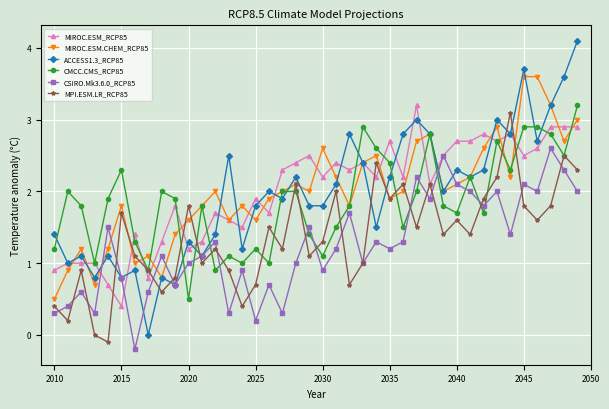

Reading left to right, list all the values displayed in this chart.

MIROC.ESM_RCP85: 0.9	1.0	1.0	1.0	0.7	0.4	1.4	0.8	1.3	1.8	1.2	1.3	1.7	1.6	1.5	1.9	1.7	2.3	2.4	2.5	2.2	2.4	2.3	2.4	2.2	2.7	2.2	3.2	2.1	2.5	2.7	2.7	2.8	2.7	2.8	2.5	2.6	2.9	2.9	2.9
MIROC.ESM.CHEM_RCP85: 0.5	0.9	1.2	0.7	1.2	1.8	1.0	1.1	0.8	1.4	1.6	1.8	2.0	1.6	1.8	1.6	1.9	2.0	2.1	2.0	2.6	2.2	1.8	2.4	2.5	1.9	2.0	2.7	2.8	2.0	2.1	2.2	2.6	2.9	2.2	3.6	3.6	3.2	2.7	3.0
ACCESS1.3_RCP85: 1.4	1.0	1.1	0.8	1.1	0.8	0.9	0.0	0.8	0.7	1.3	1.1	1.4	2.5	1.2	1.8	2.0	1.9	2.2	1.8	1.8	2.1	2.8	2.4	1.5	2.2	2.8	3.0	2.8	2.0	2.3	2.2	2.3	3.0	2.8	3.7	2.7	3.2	3.6	4.1
CMCC.CMS_RCP85: 1.2	2.0	1.8	1.0	1.9	2.3	1.3	0.9	2.0	1.9	0.5	1.8	0.9	1.1	1.0	1.2	1.0	2.0	2.0	1.4	1.1	1.5	1.8	2.9	2.6	2.4	1.5	2.0	2.8	1.8	1.7	2.2	1.7	2.7	2.3	2.9	2.9	2.8	2.5	3.2
CSIRO.Mk3.6.0_RCP85: 0.3	0.4	0.6	0.3	1.5	0.8	-0.2	0.6	1.1	0.7	1.0	1.1	1.3	0.3	0.9	0.2	0.7	0.3	1.0	1.5	0.9	1.2	1.7	1.0	1.3	1.2	1.3	2.2	1.9	2.5	2.1	2.0	1.8	2.0	1.4	2.1	2.0	2.6	2.3	2.0
MPI.ESM.LR_RCP85: 0.4	0.2	0.9	0.0	-0.1	1.7	1.1	0.9	0.6	0.8	1.8	1.0	1.2	0.9	0.4	0.7	1.5	1.2	2.1	1.1	1.3	2.0	0.7	1.0	2.4	1.9	2.1	1.5	2.1	1.4	1.6	1.4	1.9	2.2	3.1	1.8	1.6	1.8	2.5	2.3